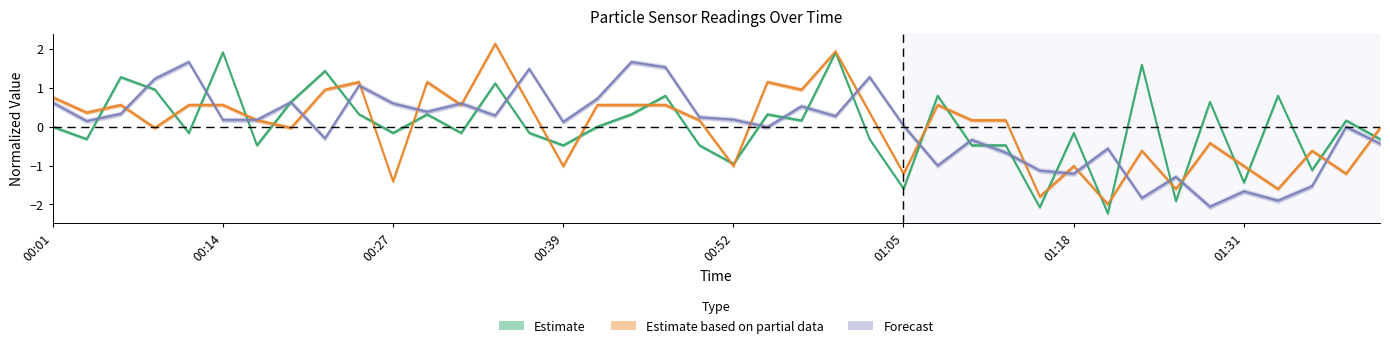

What is the label of the 16th point from the left?

00:39